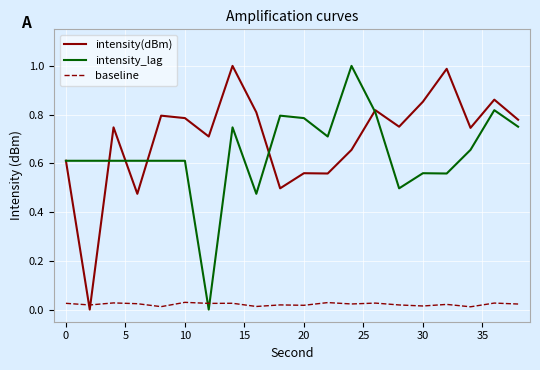

After their last crossing, which series has the higher values: baseline or intensity_lag?

intensity_lag